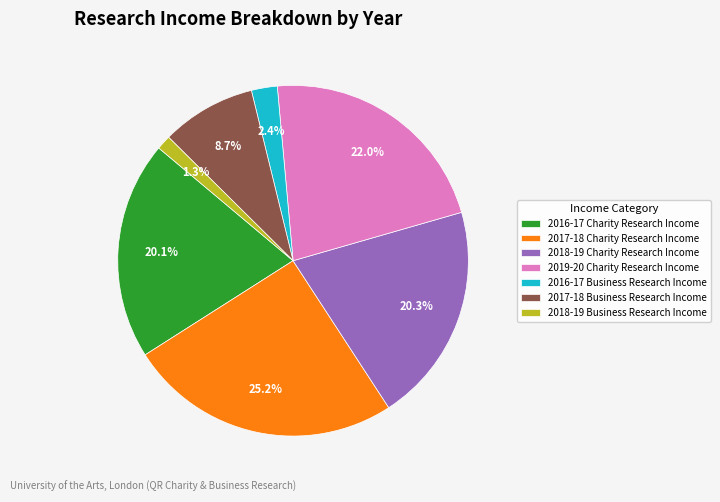

Approximately how many times larger is the value at 2016-17 Business Research Income compared to 2018-19 Business Research Income?

1.8